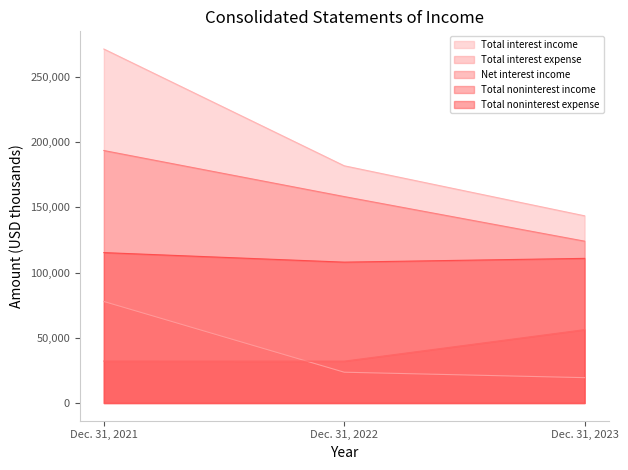

What is the difference between the maximum and minimum values in the Total interest income series?

127864